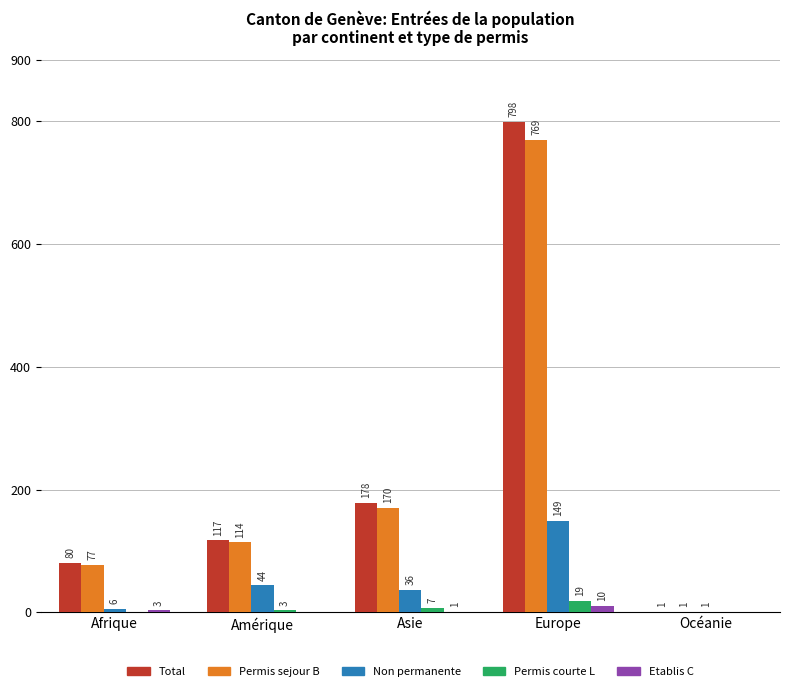

True or false: Permis sejour B has a value of 77 at Afrique.

True